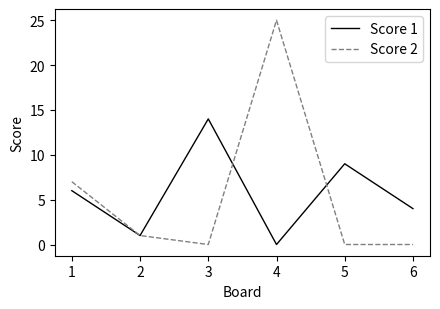

Which series changed the most between 2 and 5?

Score 1